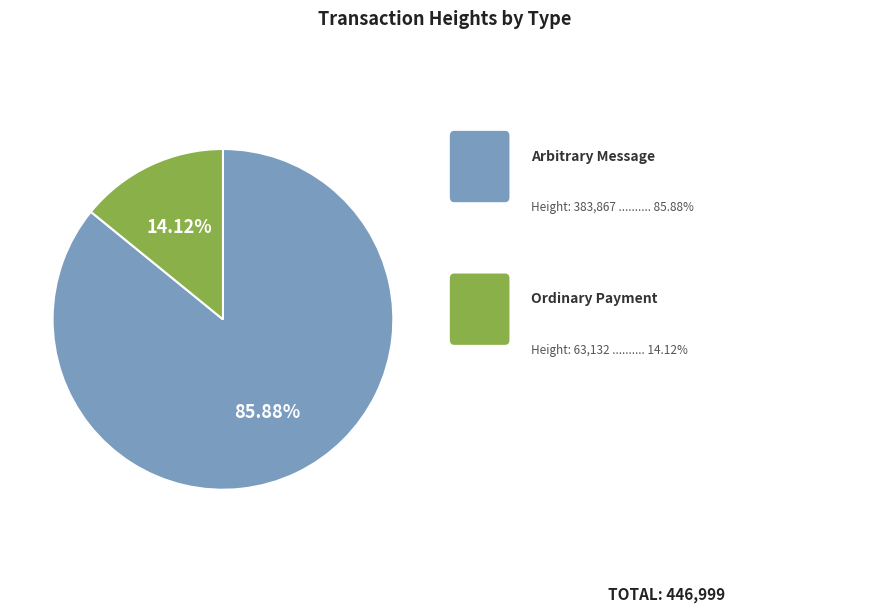

Does any single category account for the majority?

Yes